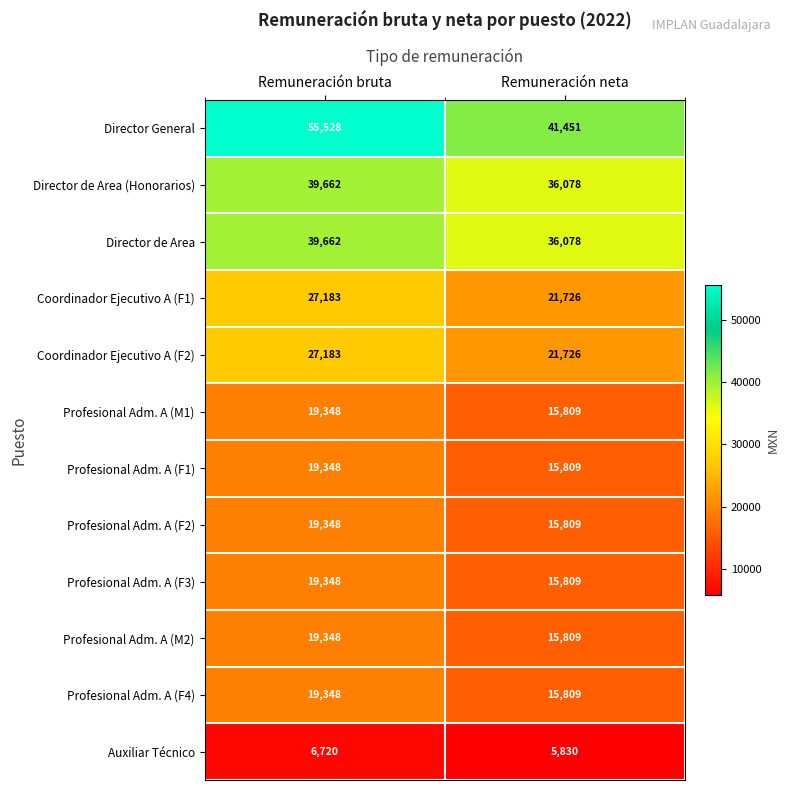

What is the difference between the maximum and minimum values in the Director General series?

14077